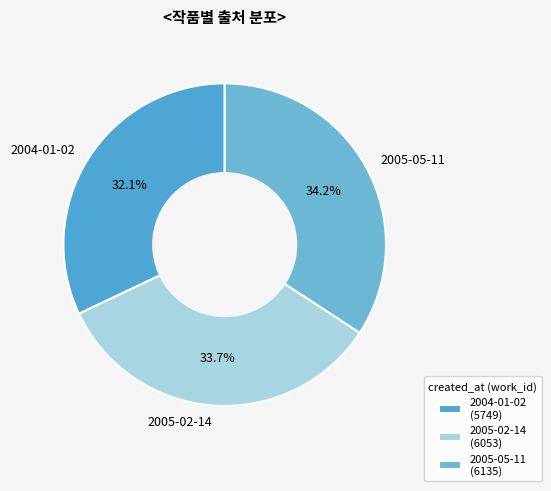

How many segments does this pie chart have?

3